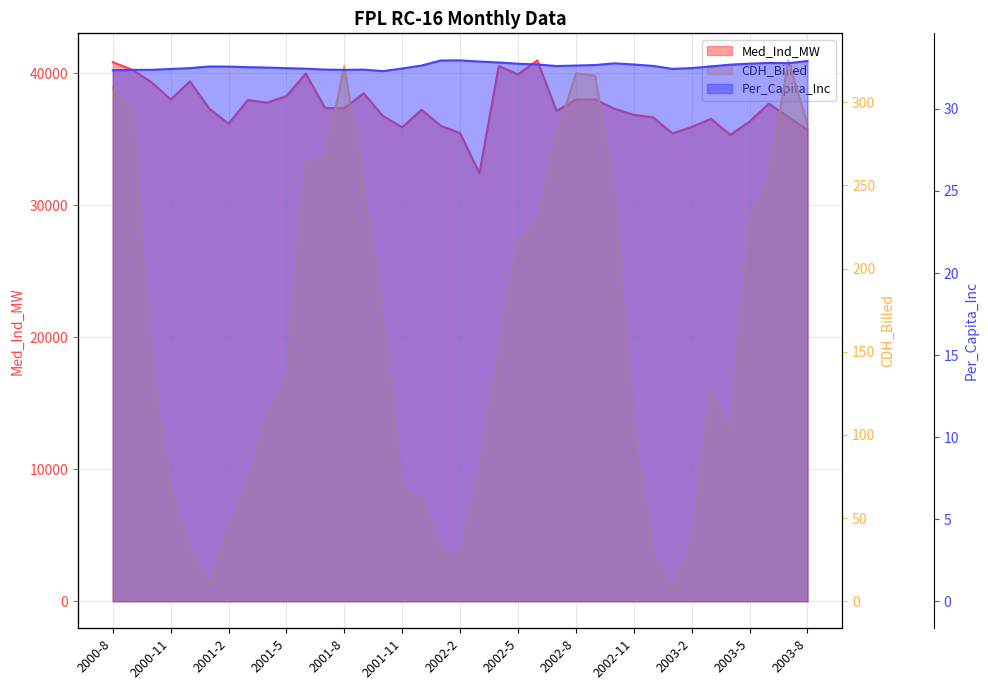

What is the difference between the highest and lowest values at 2001-11?

35881.8